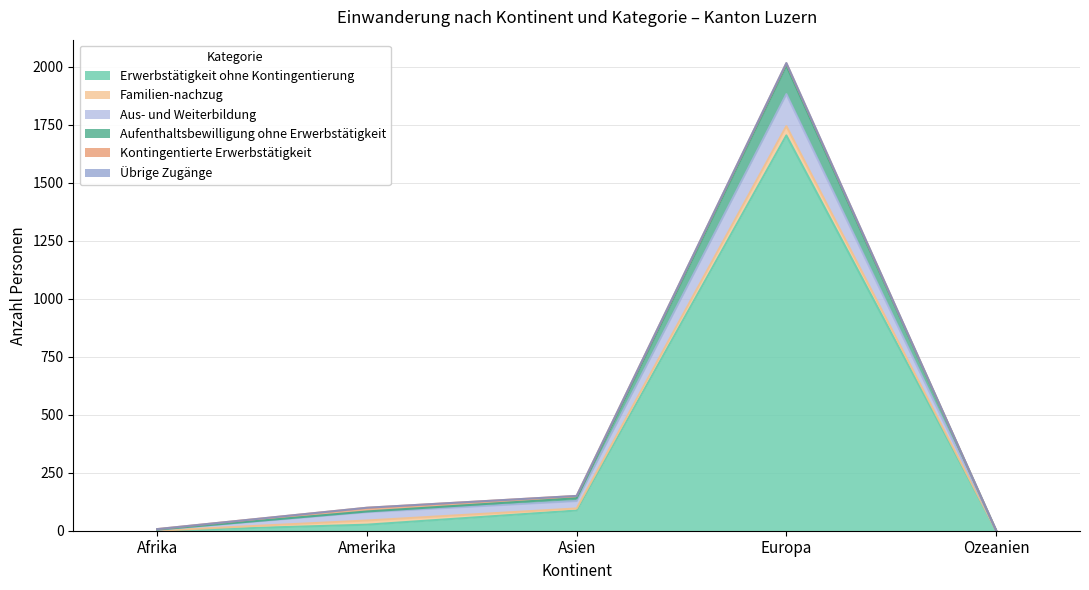

How many categories are shown in the chart?

5